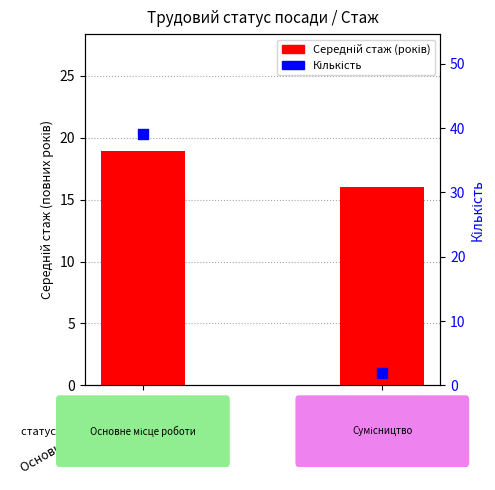

Which series has the largest Y range (max minus min)?

Кількість